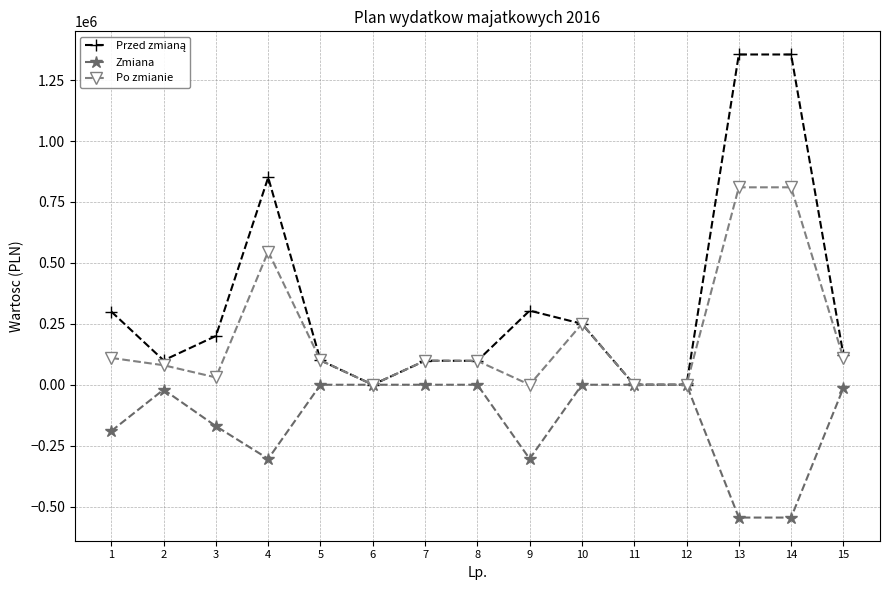

What is the maximum value for Po zmianie?

810000.0